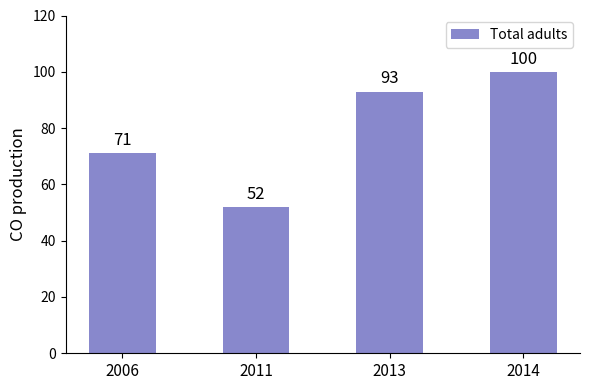

What is the sum of the values at 2011 and 2013?

145